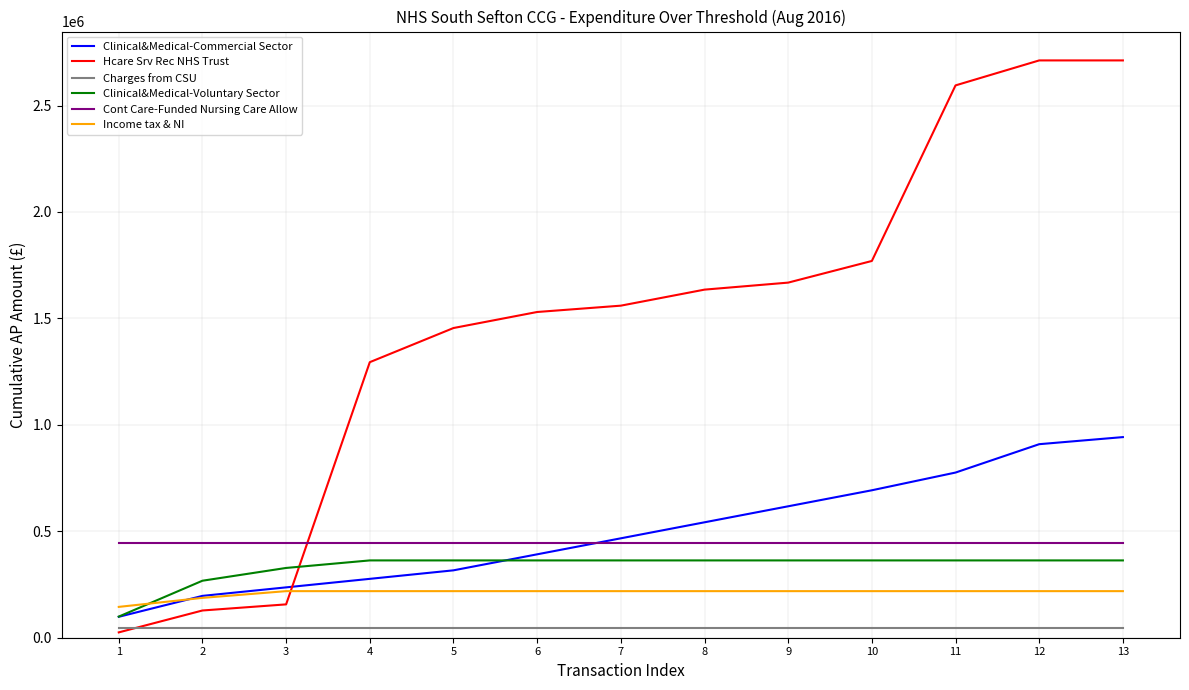

Which category has the lowest value across all series?

1